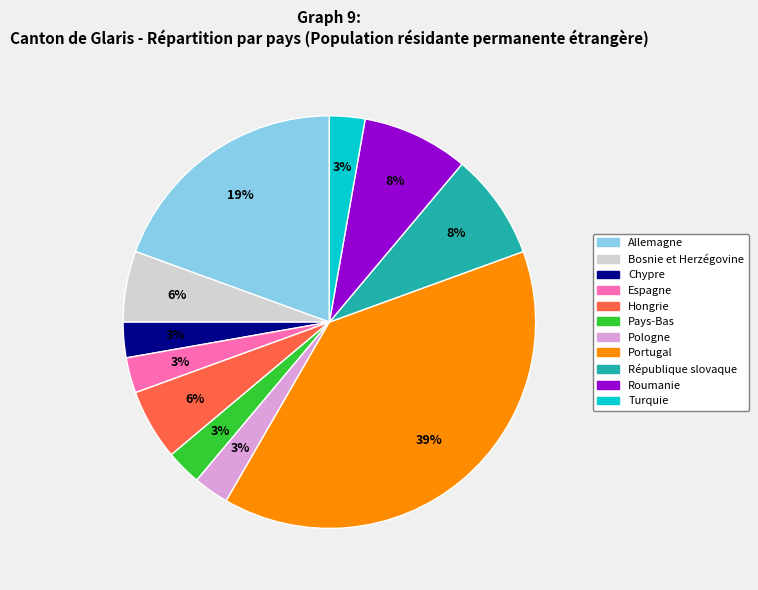

Is there any slice that represents more than half of the pie?

No